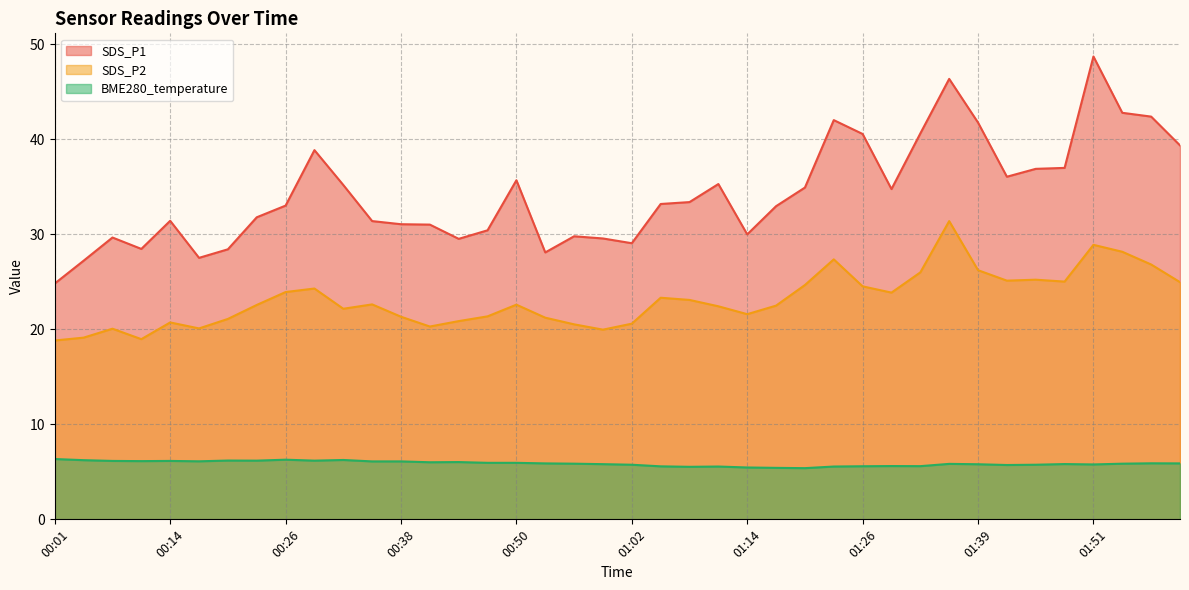

Between 00:38 and 01:14, which is larger?

00:38